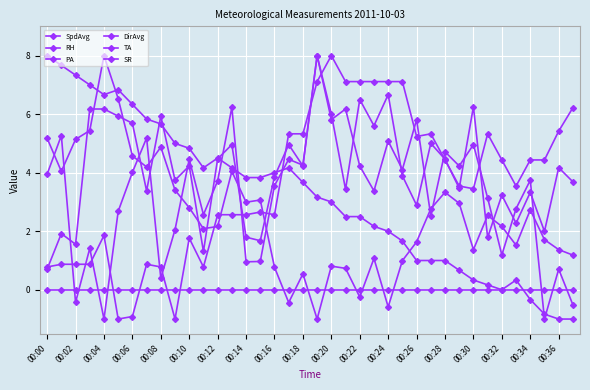

What is the difference between the maximum and minimum values in the RH series?

9.0